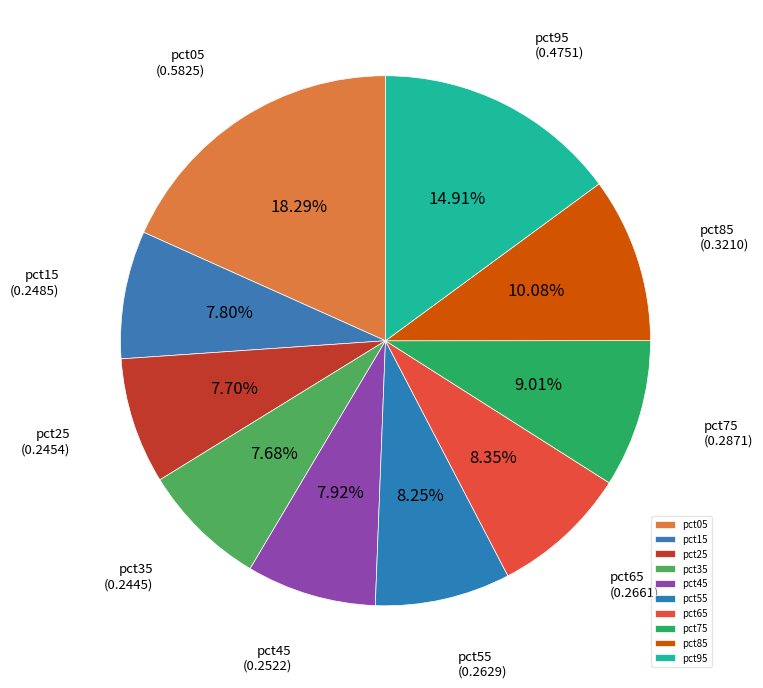

What percentage is NOT represented by pct55?

91.7%